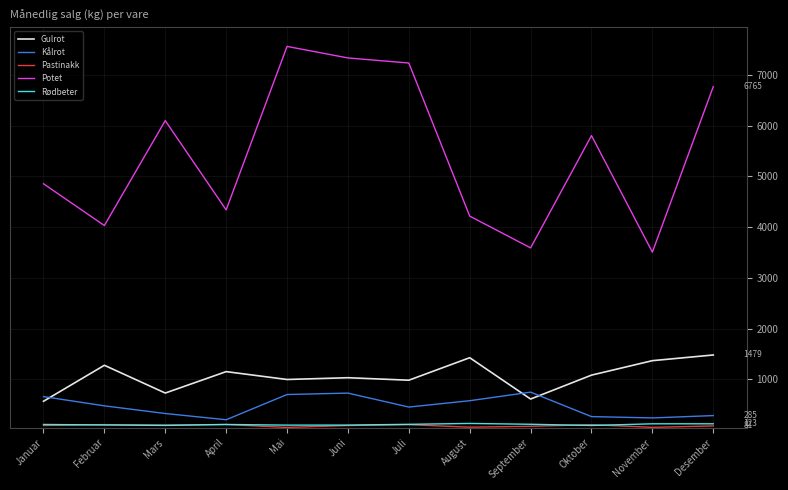

The Kålrot series shows 368 at Juni. True or false?

False